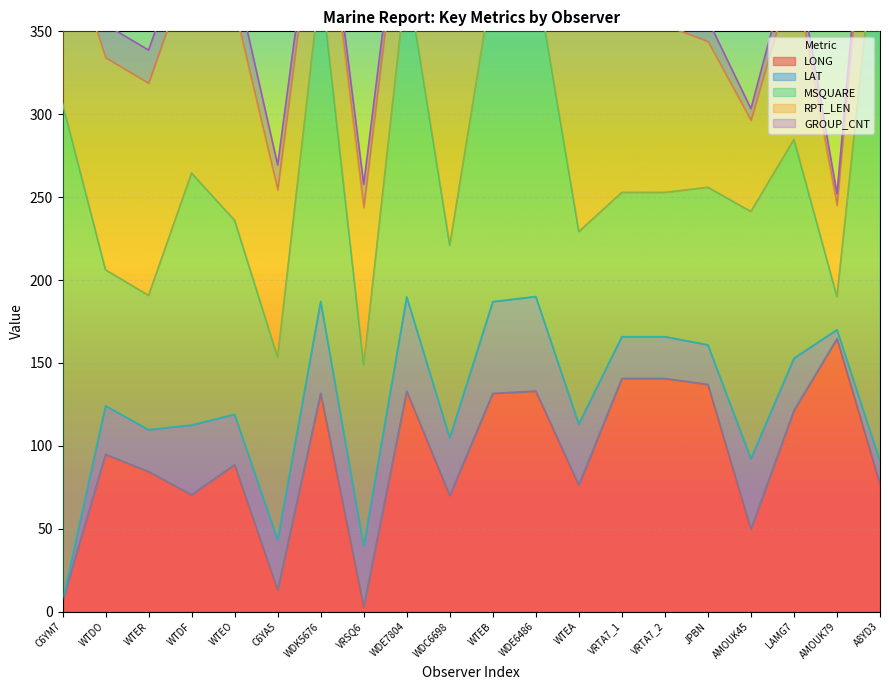

Is it true that RPT_LEN equals 128.0 at WTEB?

True